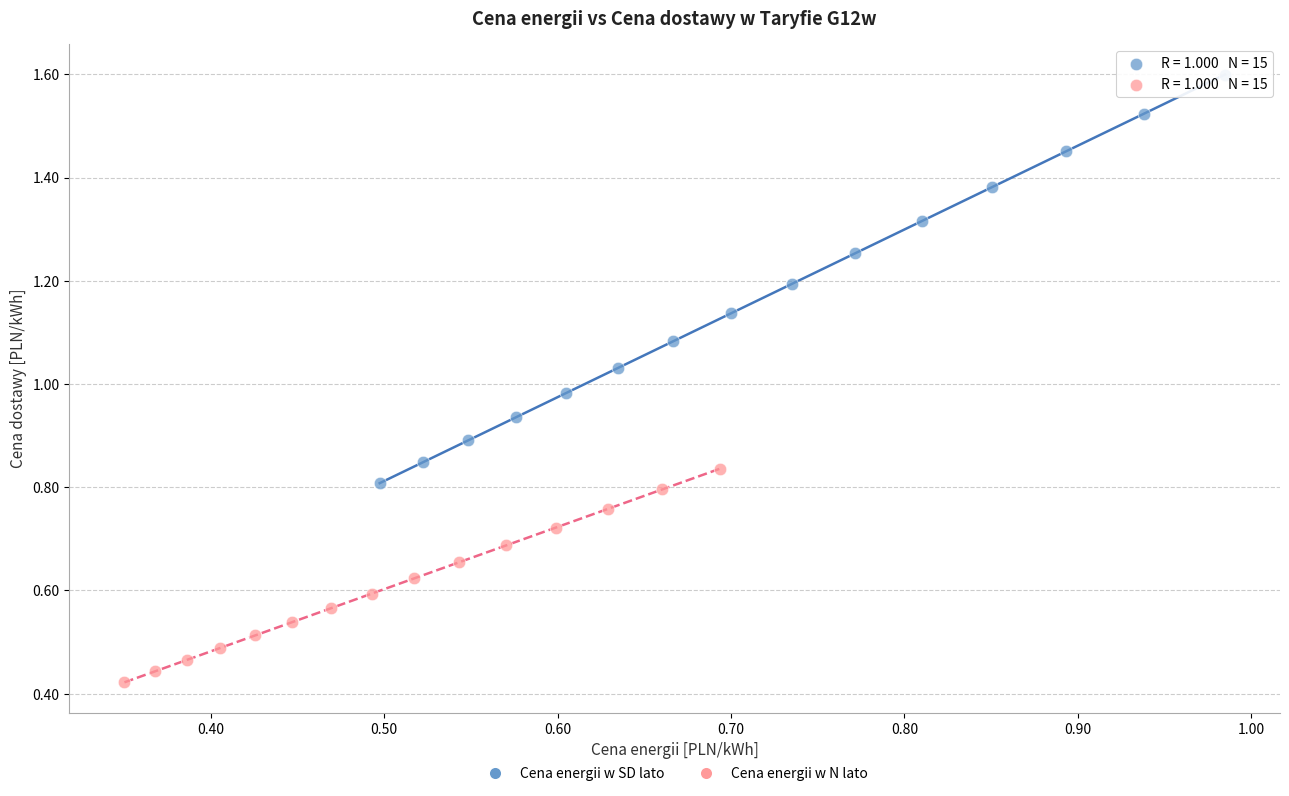

Which series has the widest spread of Y values?

Cena energii w SD lato